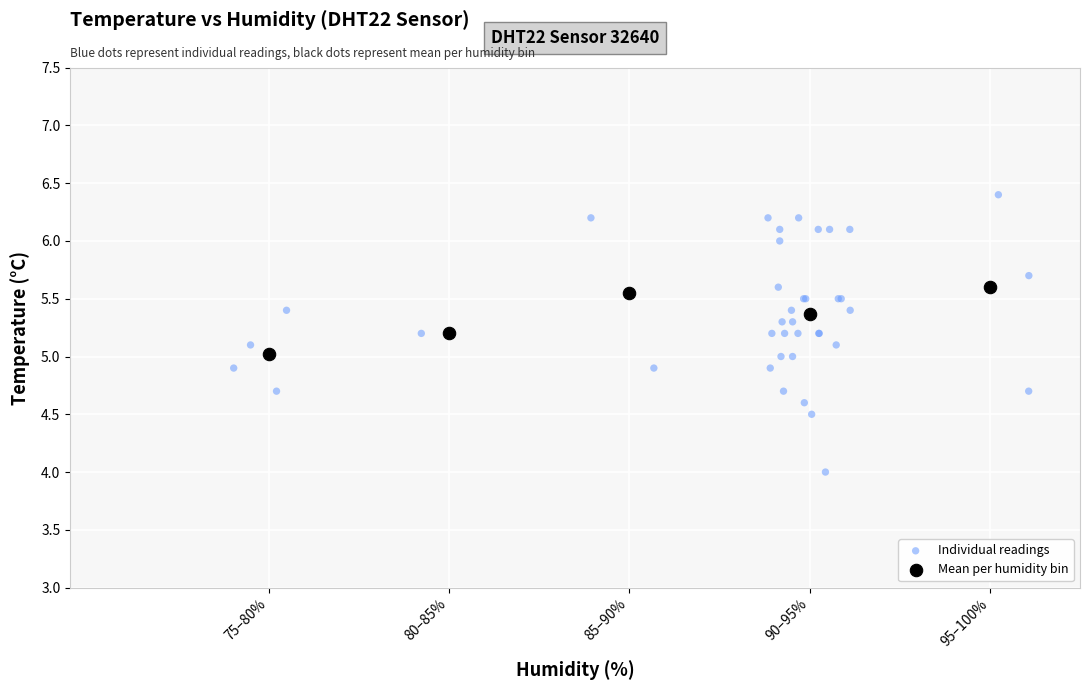

Which series has the widest spread of Y values?

Individual readings